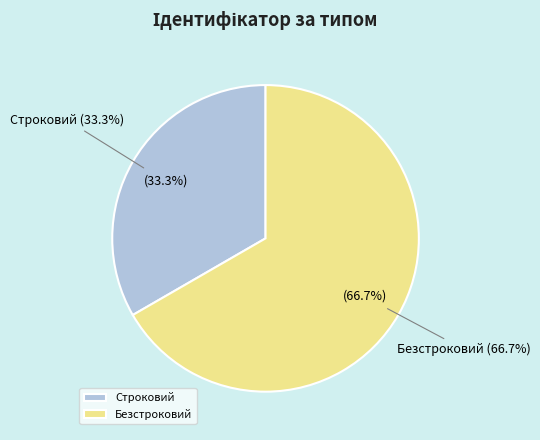

Count the number of slices in the pie.

2